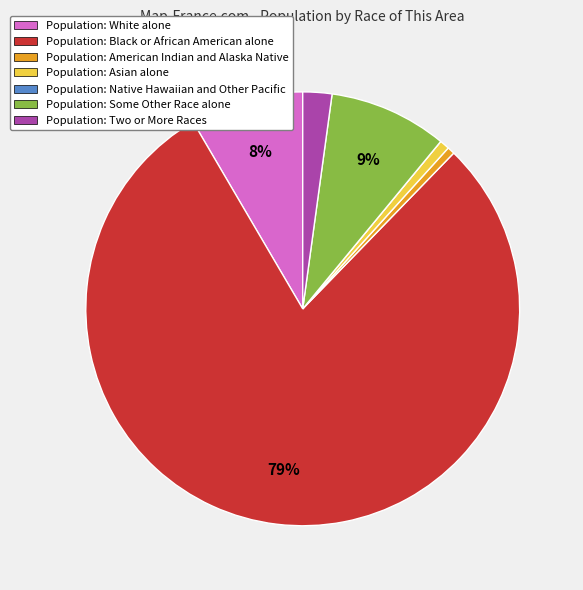

What percentage is the Population: Black or African American alone slice, to the nearest percent?

79%